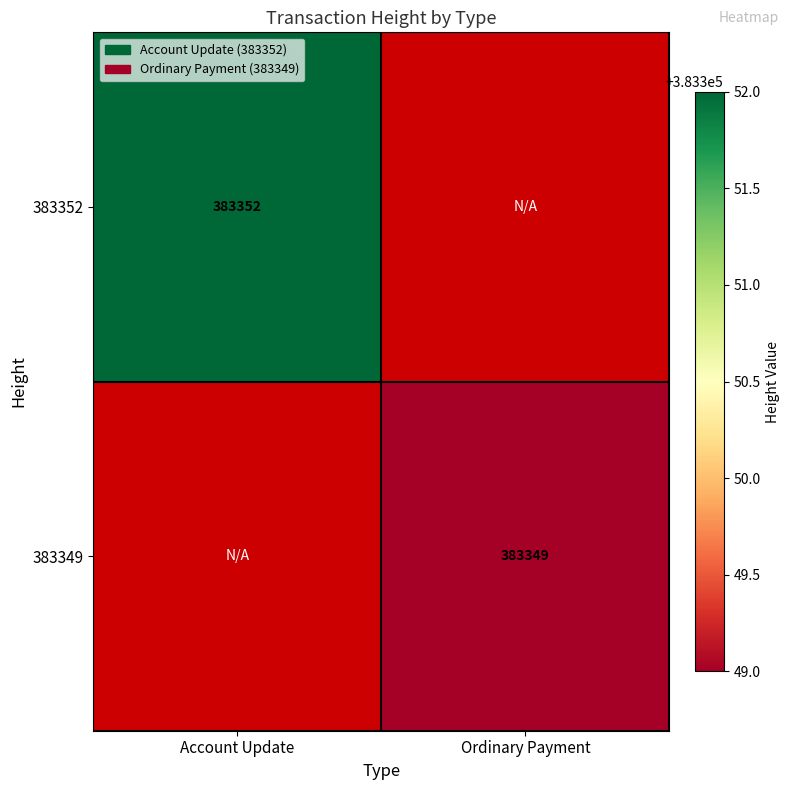

True or false: 383349 has a value of 189865 at Ordinary Payment.

False